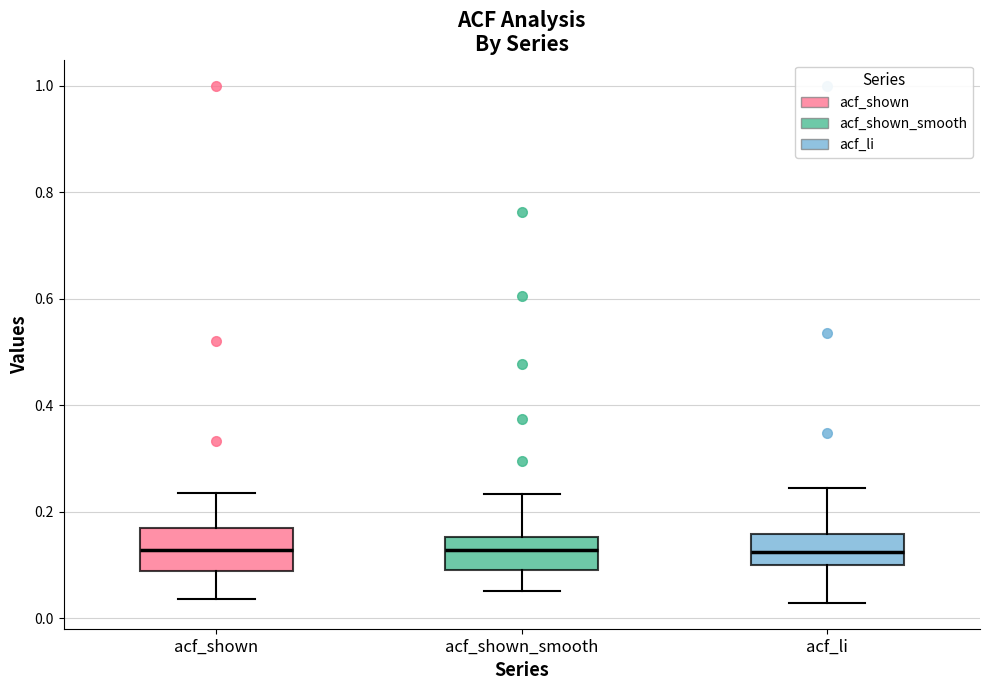

Reading left to right, read every box against the y-axis: the position of its median line, the range the box covers, and the ends of its whiskers. The values are not printed on the chart, so give them approximately, as read against the axis.

acf_shown: median 0.12, box 0.08 to 0.16, whiskers 0.04 to 0.24
acf_shown_smooth: median 0.12, box 0.10 to 0.16, whiskers 0.06 to 0.24
acf_li: median 0.12, box 0.10 to 0.16, whiskers 0.02 to 0.24